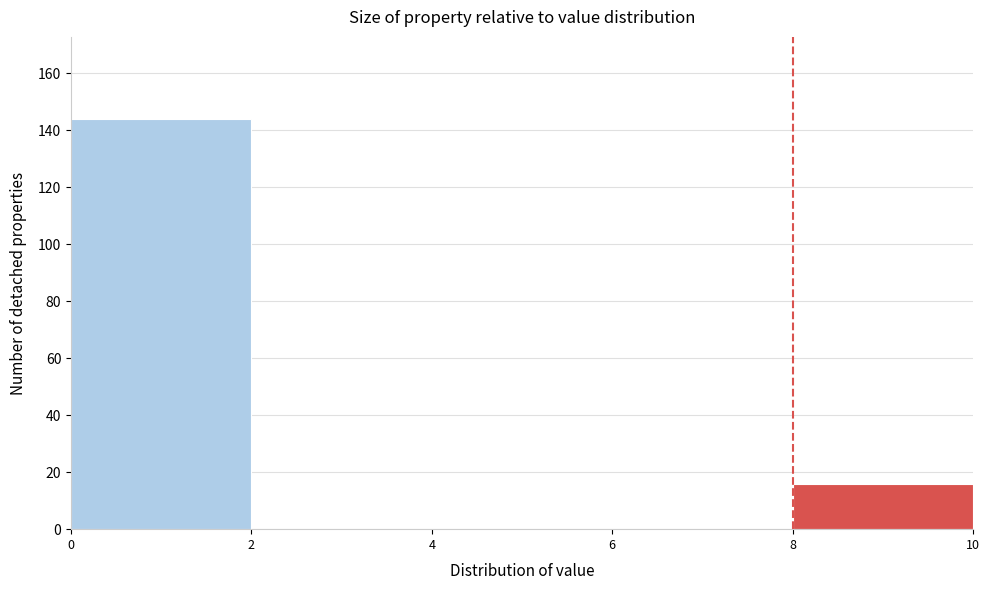

How tall is the bar that spans 8 to 10 on the x-axis? The values are not printed on the chart, so give them approximately, as read against the axis.

16